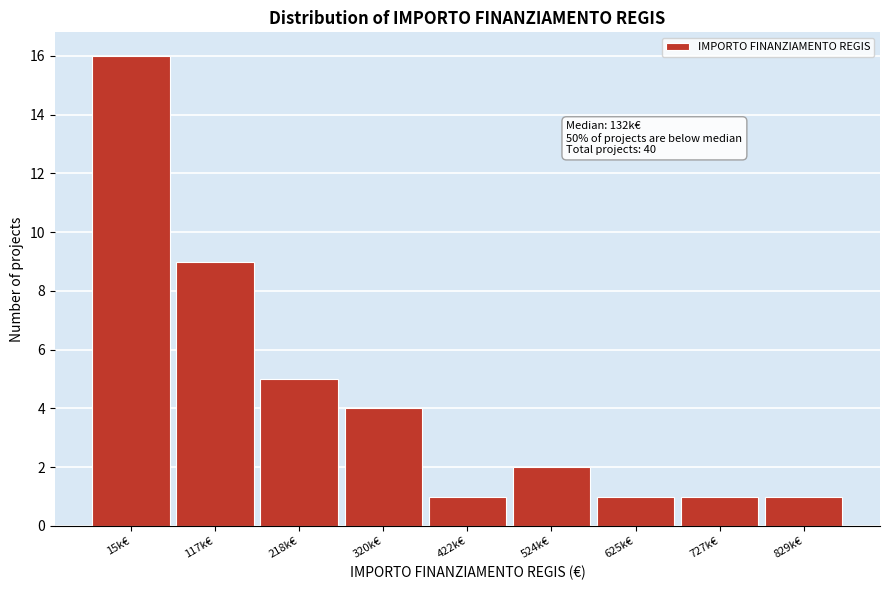

Reading left to right, extract all data points from this chart.

16	9	5	4	1	2	1	1	1